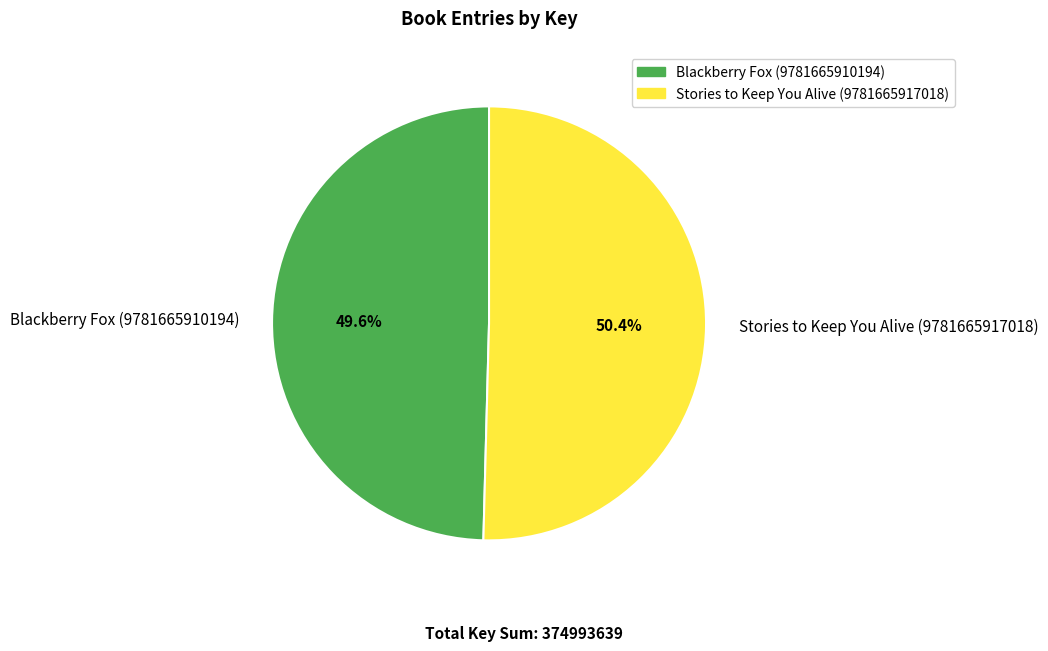

Combined, what portion of the pie is Stories to Keep You Alive (9781665917018) and Blackberry Fox (9781665910194)?

100.0%